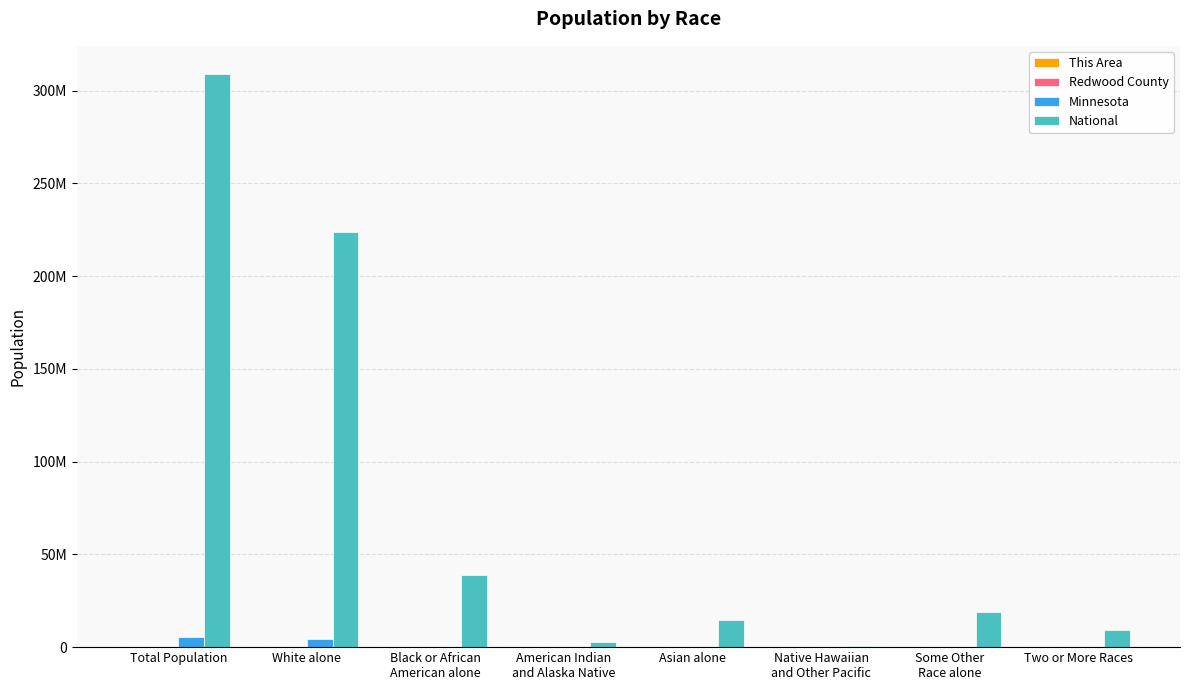

At which category does the chart reach its peak across all series?

Total Population